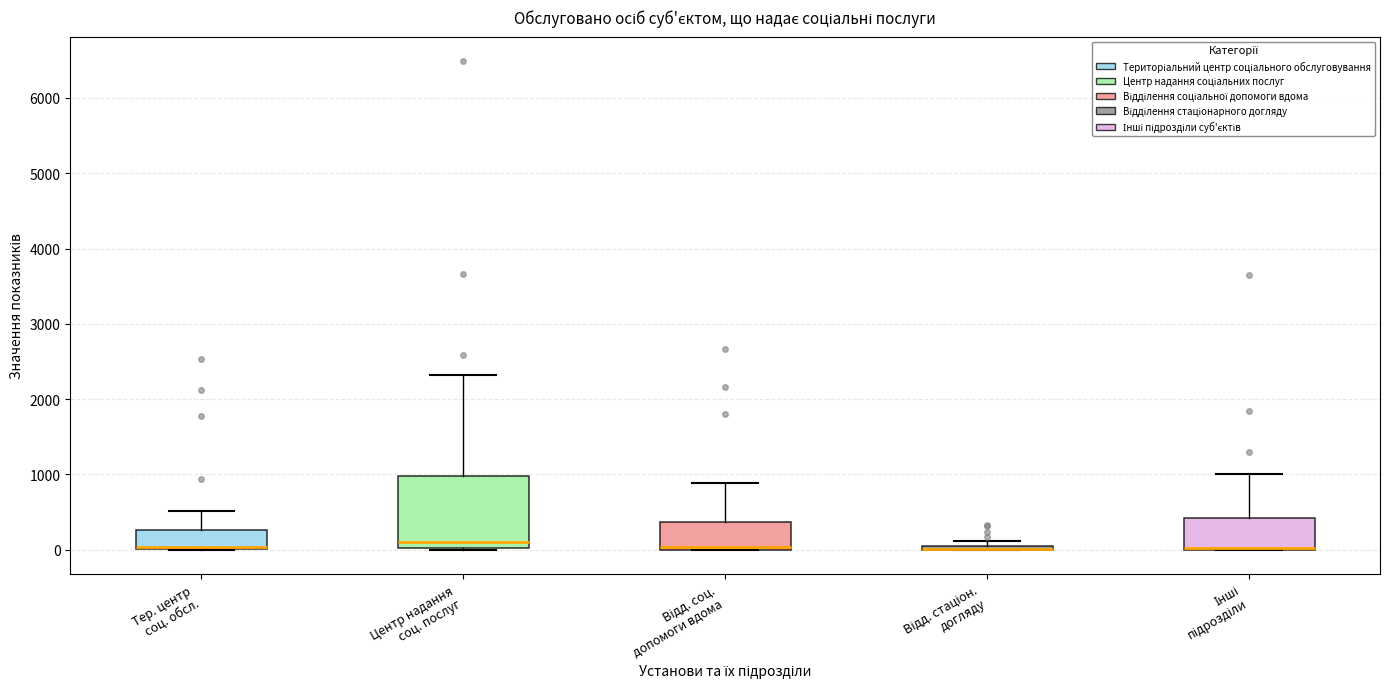

Where is the lower edge of the box for Центр надання соц. послуг on the y-axis? The values are not printed on the chart, so give them approximately, as read against the axis.

0